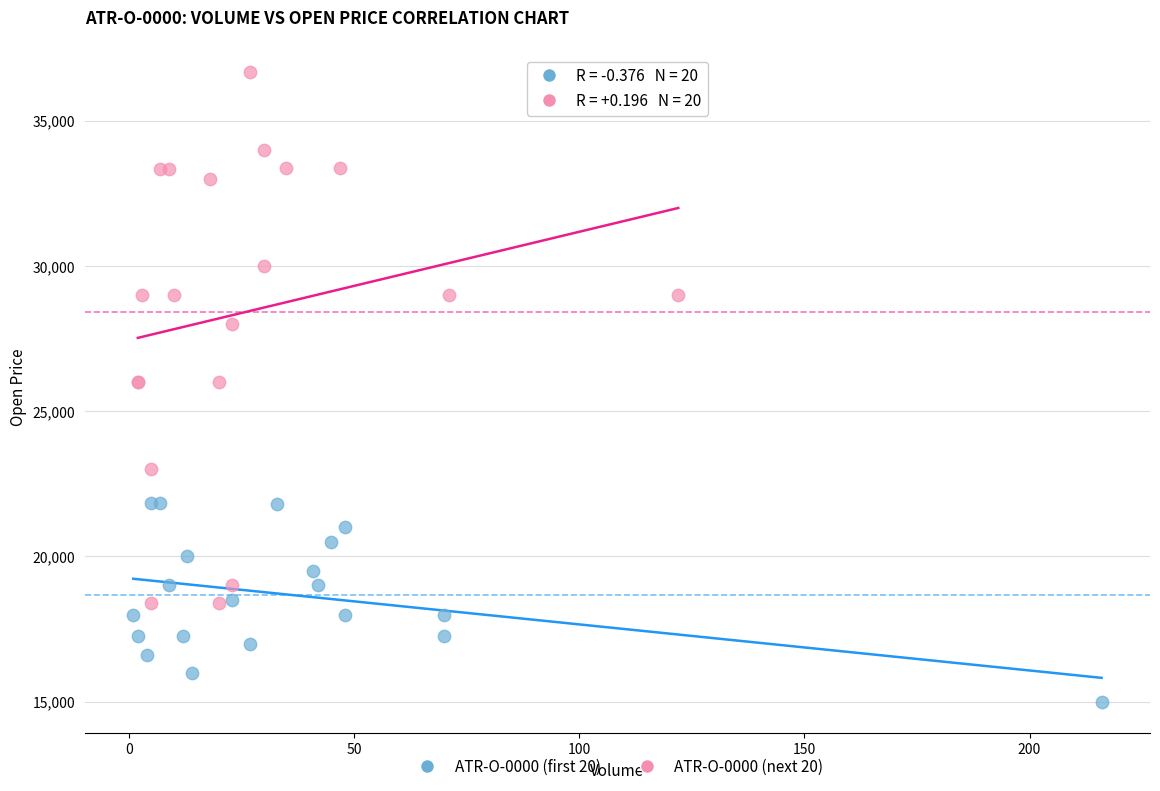

Which series reaches the maximum Y coordinate?

ATR-O-0000 (next 20)